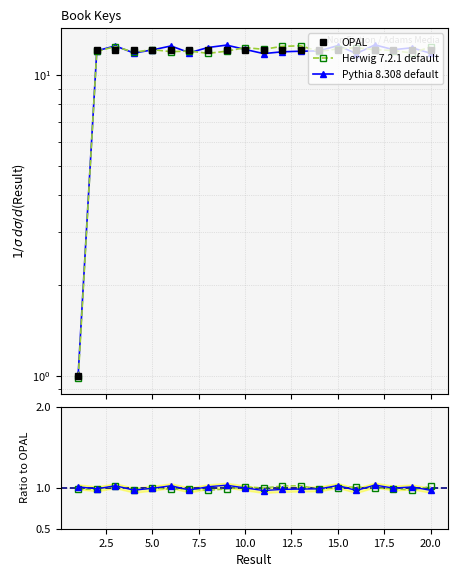

Which label corresponds to the largest value in the chart?

20.0